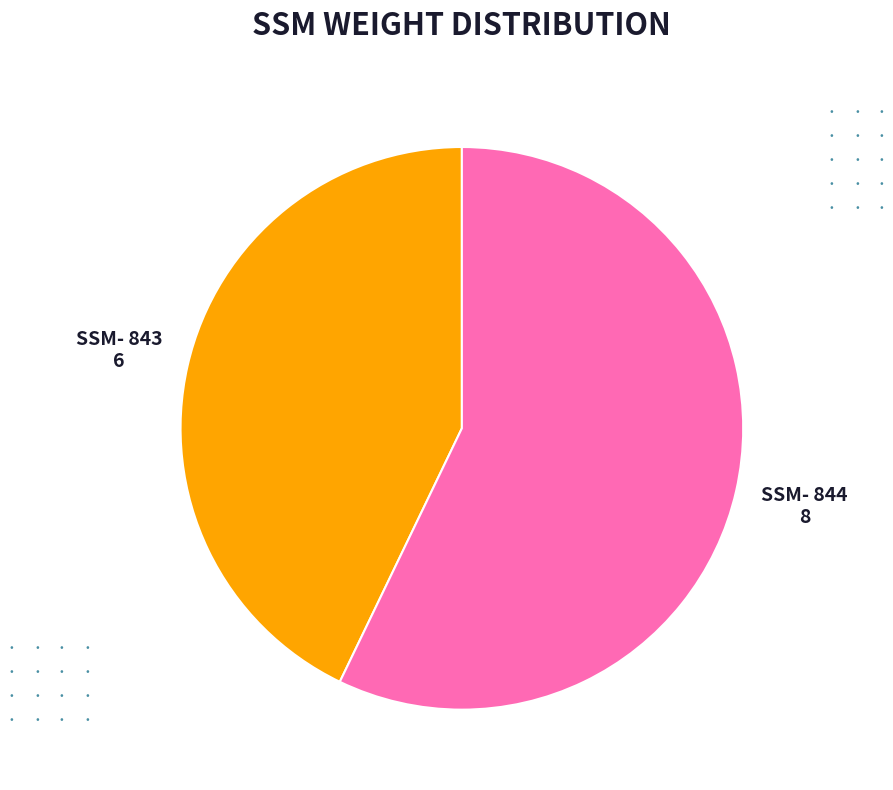

Count the number of slices in the pie.

2